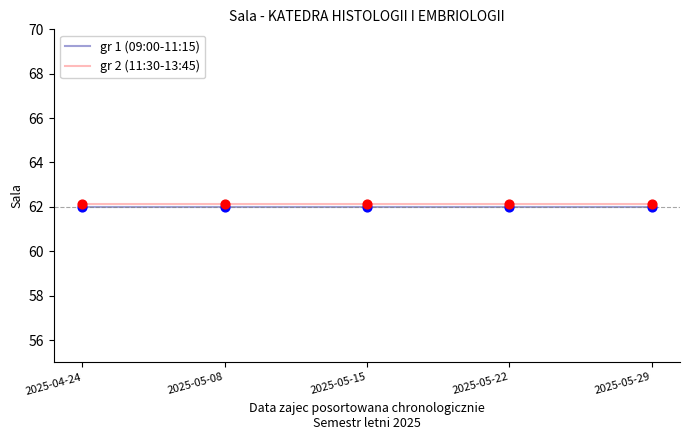

Is it true that gr 2 (11:30-13:45) equals 62.1 at 2025-05-22?

True